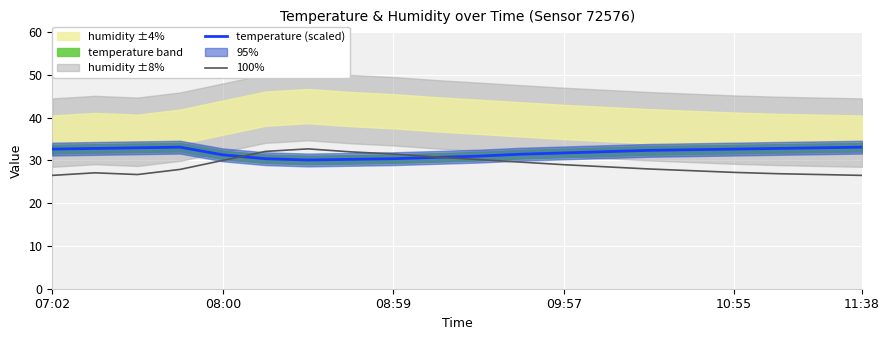

The temperature (scaled) series shows 14.1 at 11:38. True or false?

False